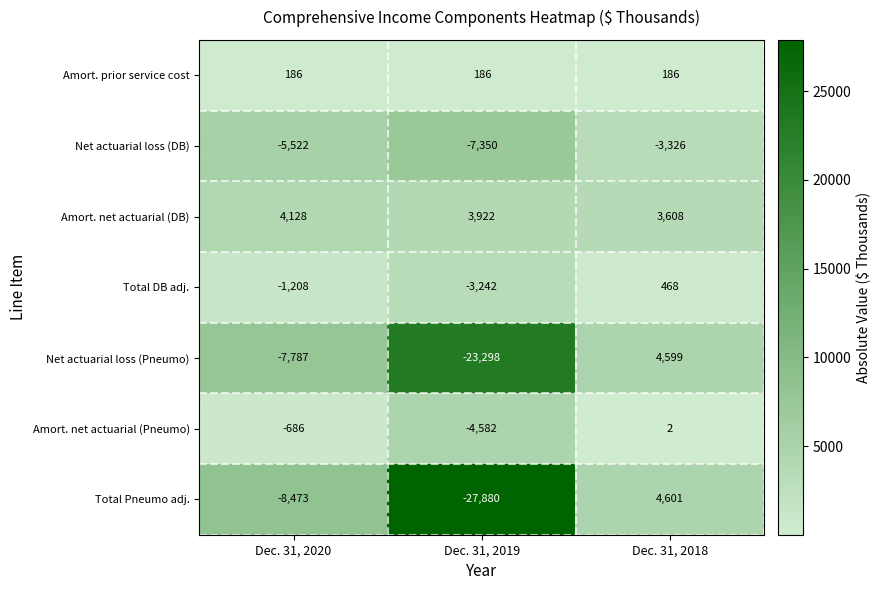

How many negative values does the Total DB adj. series have?

2